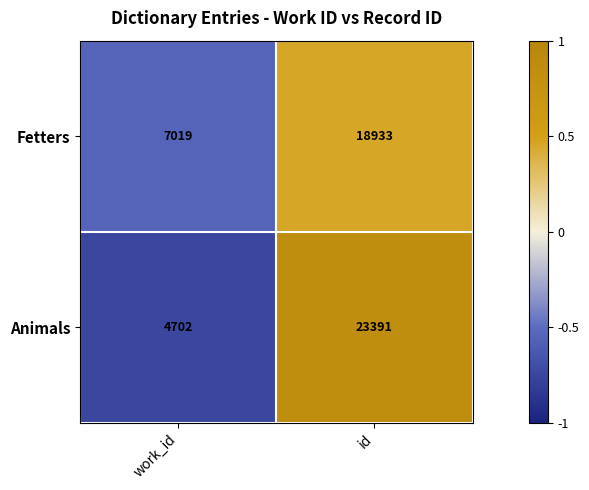

At which category is the sum across all series the highest?

id